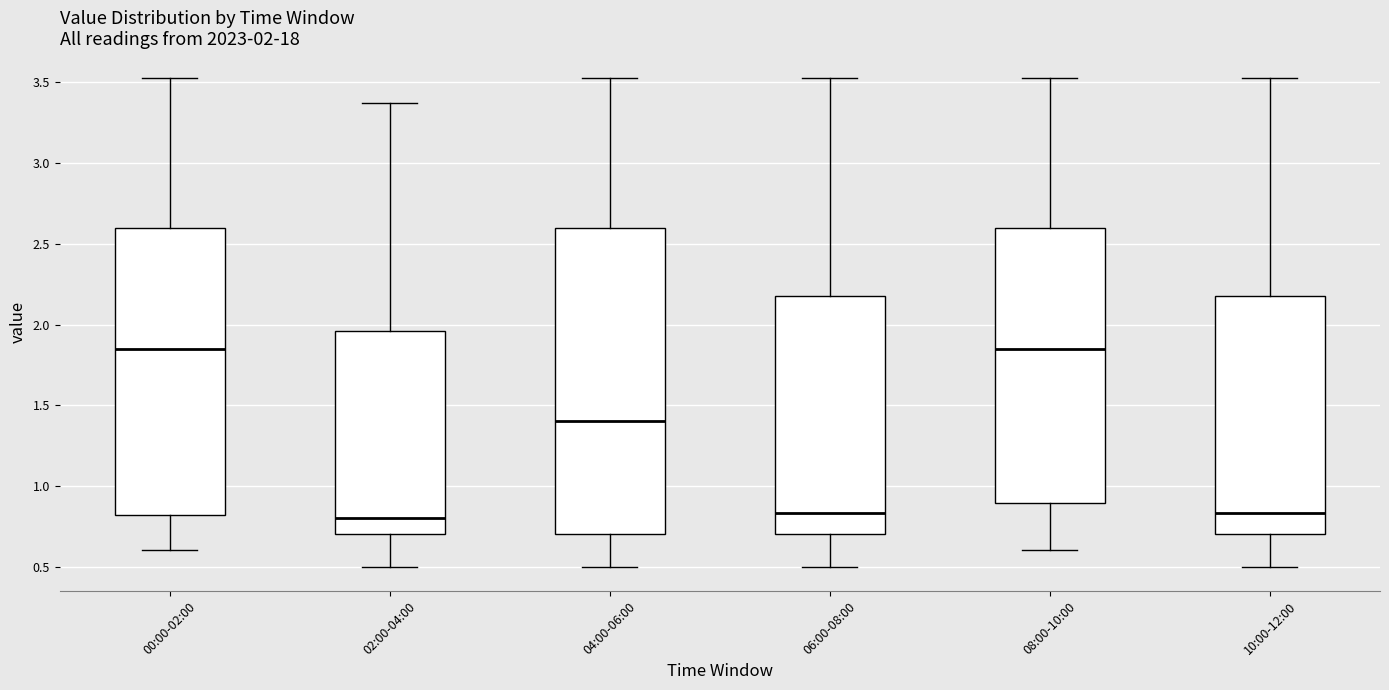

Comparing the boxes themselves (not the whiskers), which one is the tallest?

04:00-06:00